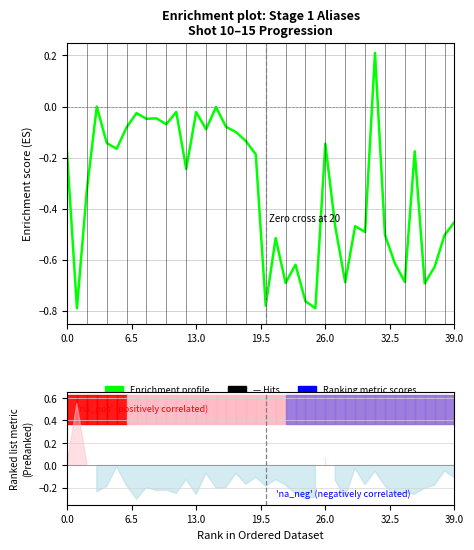

What is the change in value from 19.5 to 19?

-0.2